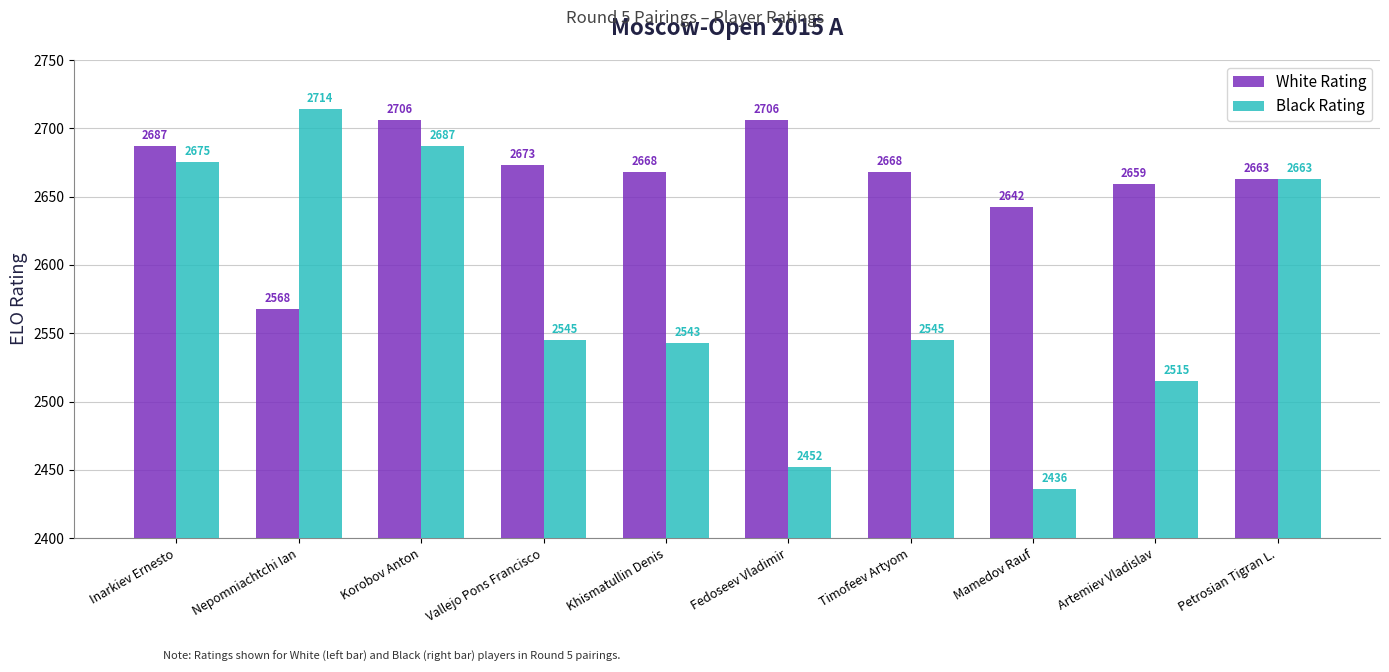

How many data points does each series have?

10